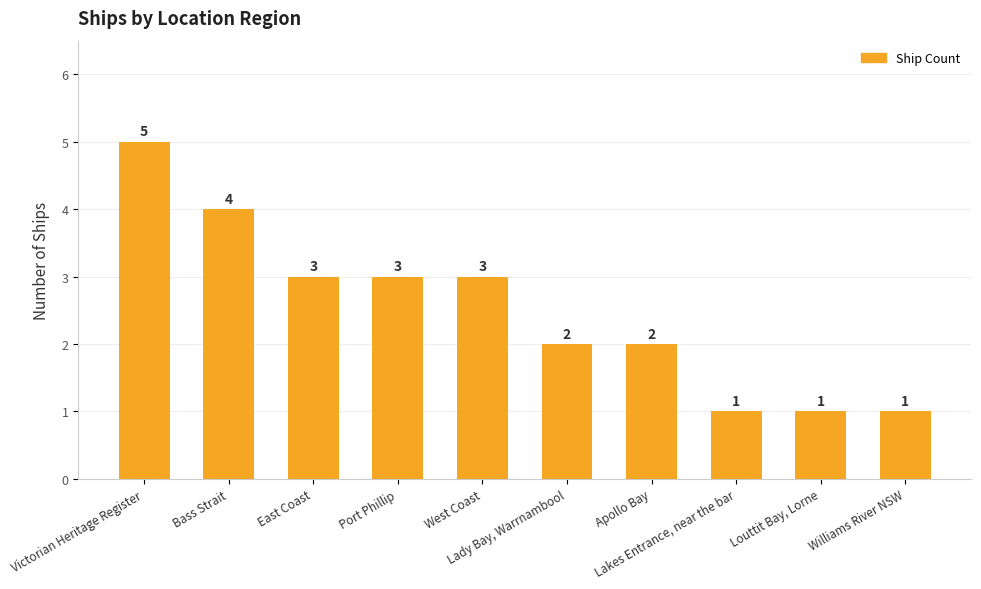

Count the values in the range 1 to 3.

8